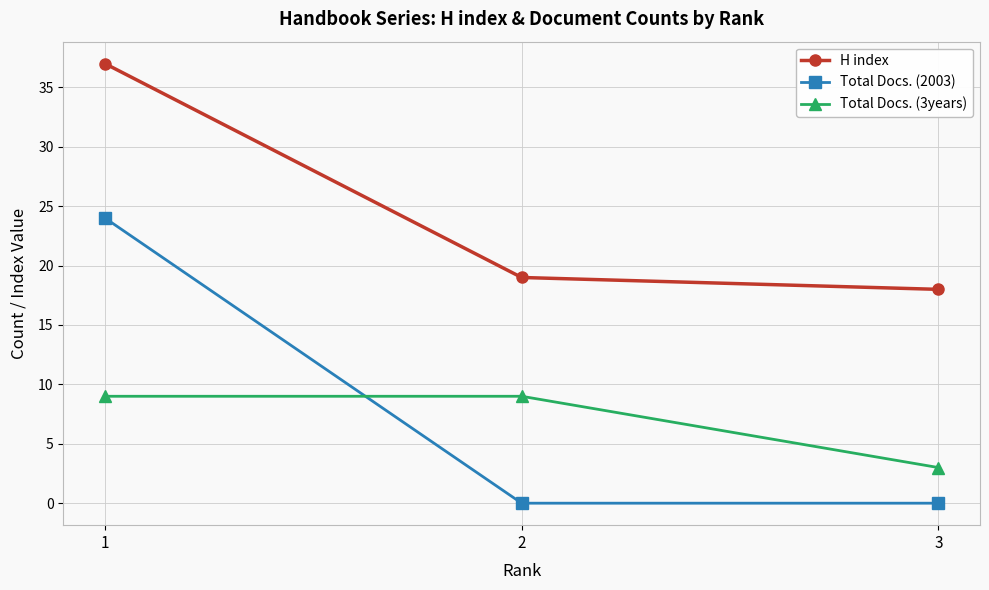

How many series are shown in this chart?

3